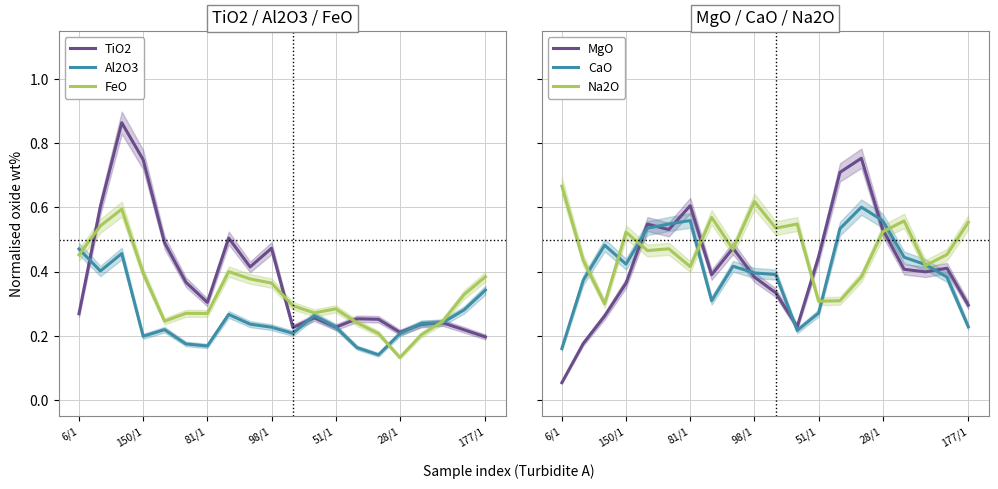

Reading right to left, what are all the values shown in this chart?

TiO2: 0.2	0.2	0.2	0.2	0.2	0.3	0.3	0.2	0.3	0.2	0.5	0.4	0.5	0.3	0.4	0.5	0.7	0.9	0.6	0.3
Al2O3: 0.3	0.3	0.2	0.2	0.2	0.1	0.2	0.2	0.3	0.2	0.2	0.2	0.3	0.2	0.2	0.2	0.2	0.5	0.4	0.5
FeO: 0.4	0.3	0.2	0.2	0.1	0.2	0.2	0.3	0.3	0.3	0.4	0.4	0.4	0.3	0.3	0.2	0.4	0.6	0.5	0.5
MgO: 0.3	0.4	0.4	0.4	0.5	0.8	0.7	0.4	0.2	0.3	0.4	0.5	0.4	0.6	0.5	0.5	0.4	0.3	0.2	0.1
CaO: 0.2	0.4	0.4	0.4	0.6	0.6	0.5	0.3	0.2	0.4	0.4	0.4	0.3	0.6	0.5	0.5	0.4	0.5	0.4	0.2
Na2O: 0.6	0.5	0.4	0.6	0.5	0.4	0.3	0.3	0.5	0.5	0.6	0.5	0.6	0.4	0.5	0.5	0.5	0.3	0.4	0.7